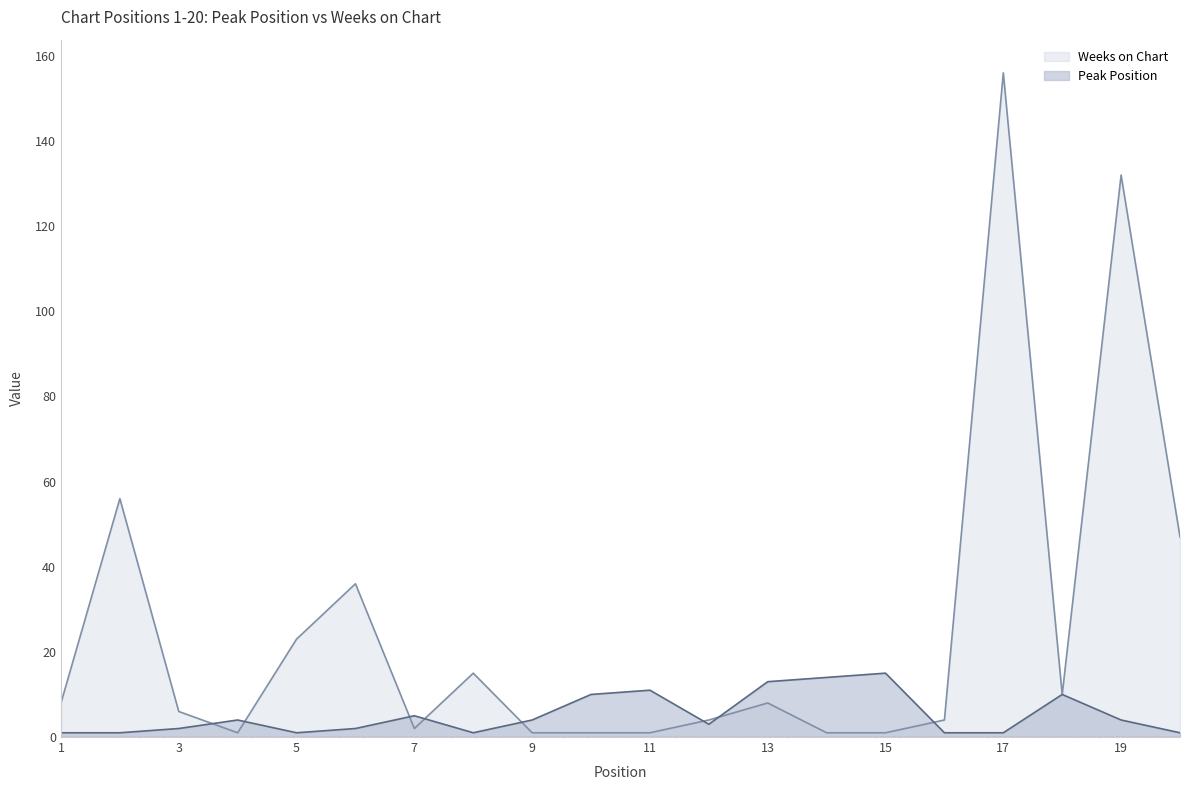

How many interior local peaks does the Weeks on Chart series have?

6